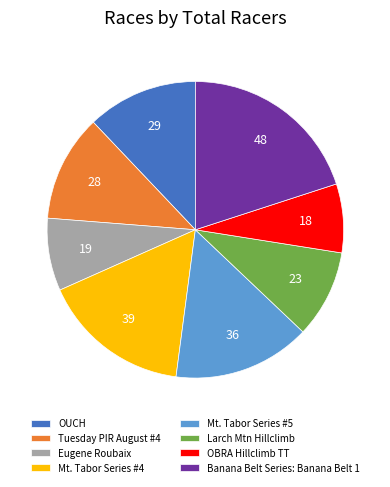

Do Banana Belt Series: Banana Belt 1 and Tuesday PIR August #4 together represent more than half of the pie?

No